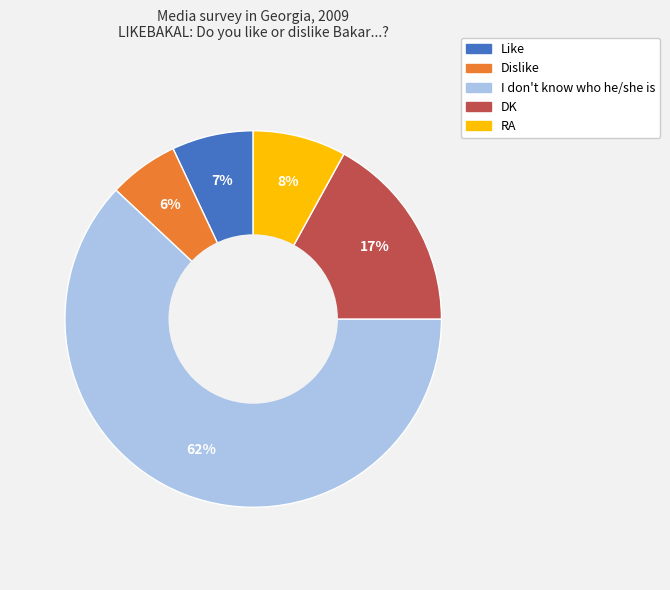

What is the smallest slice in the pie chart?

Dislike